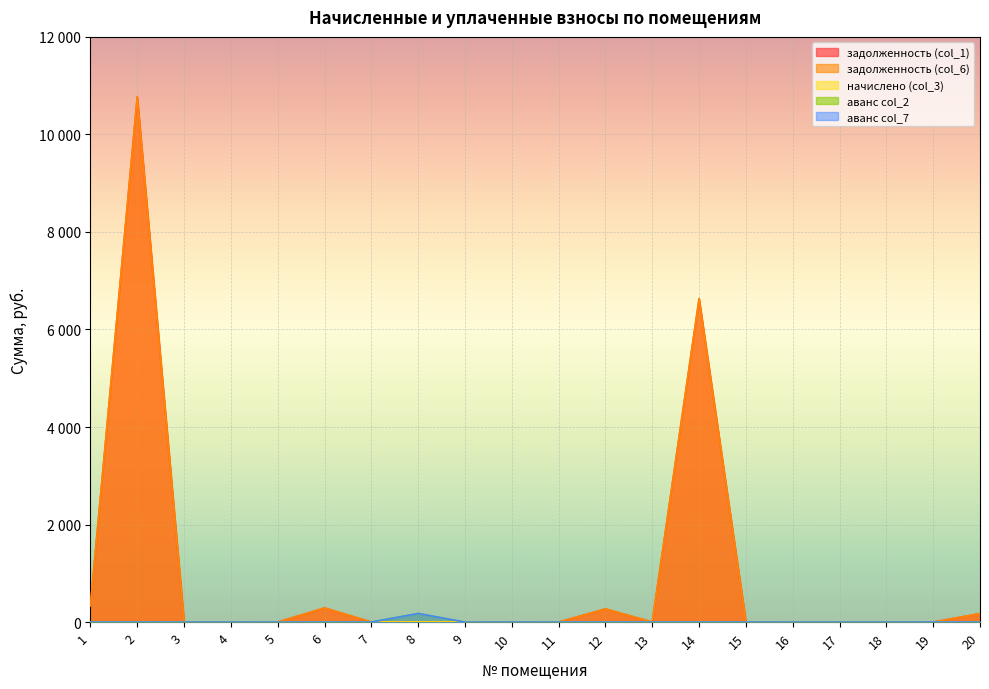

Rank the series at 7 from highest to lowest value.

аванс col_2, аванс col_7, задолженность (col_1), задолженность (col_6)